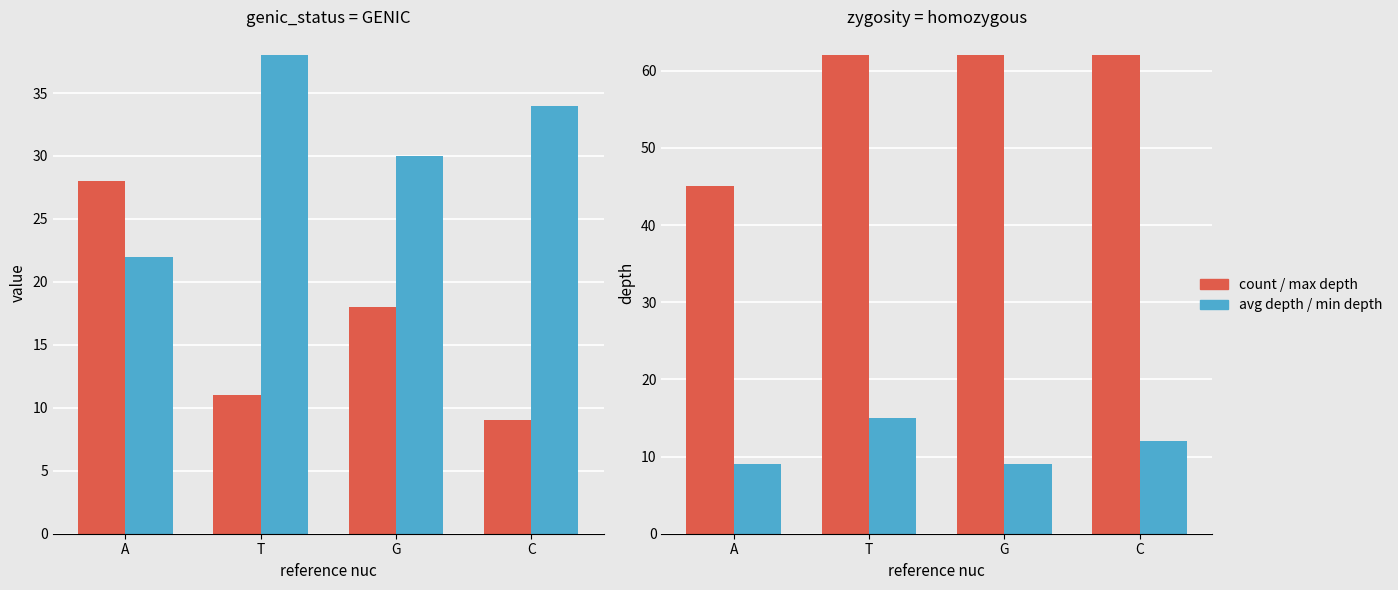

Reading left to right, extract all data points from this chart.

count: 28	11	18	9
avg depth: 22	38	30	34
max depth: 45	62	62	62
min depth: 9	15	9	12